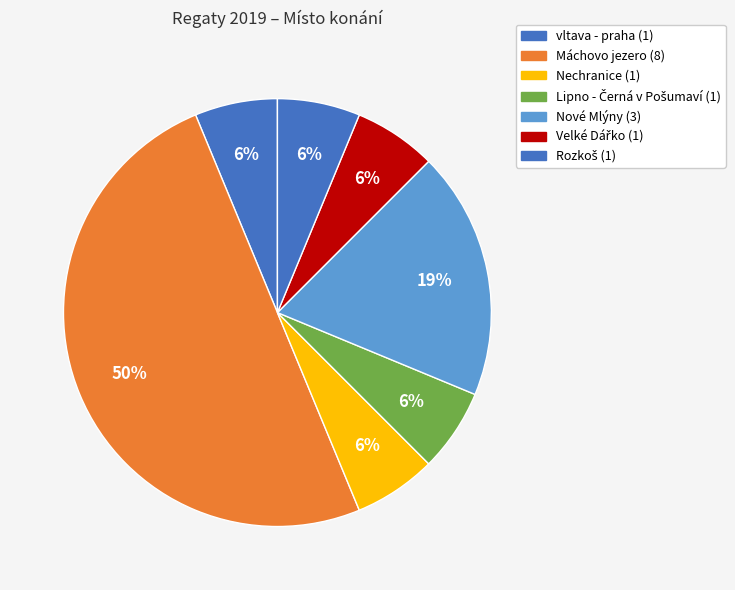

What is the smallest slice in the pie chart?

Nechranice